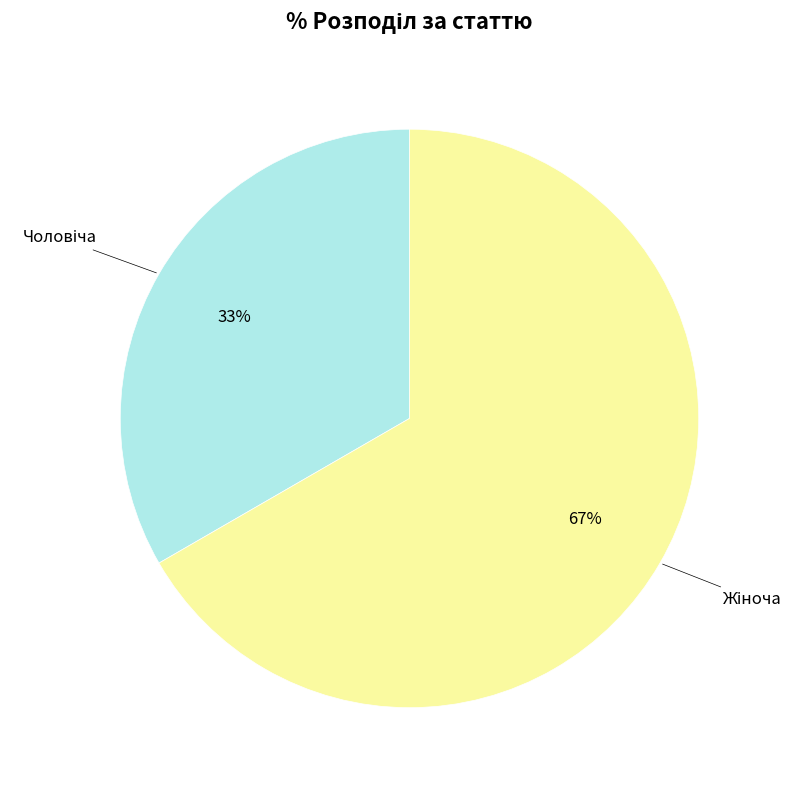

To the nearest percent, what is the average slice percentage?

50%